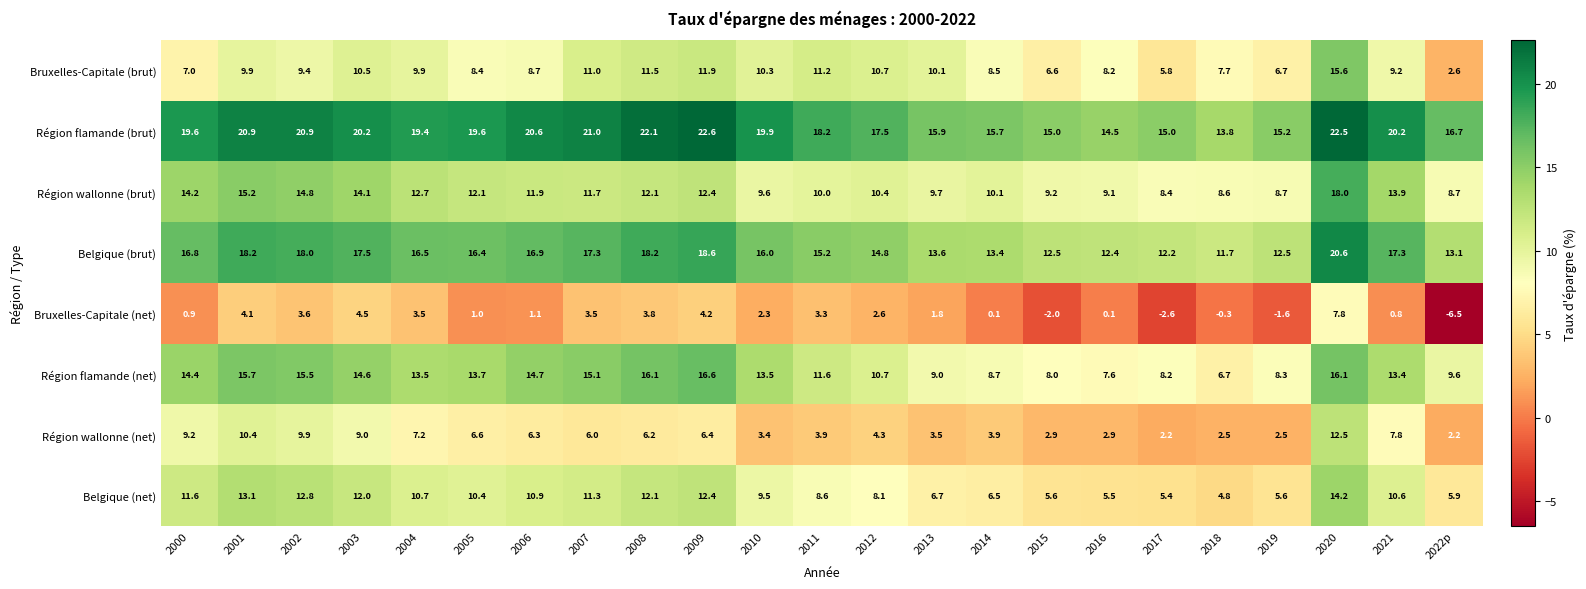

Where does the Bruxelles-Capitale (net) series first go above 1?

2001